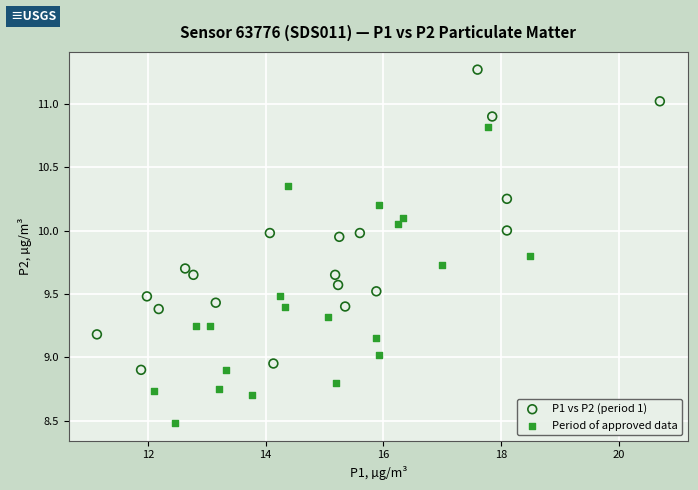

What are all the series names shown in the legend?

P1 vs P2 (period 1), Period of approved data